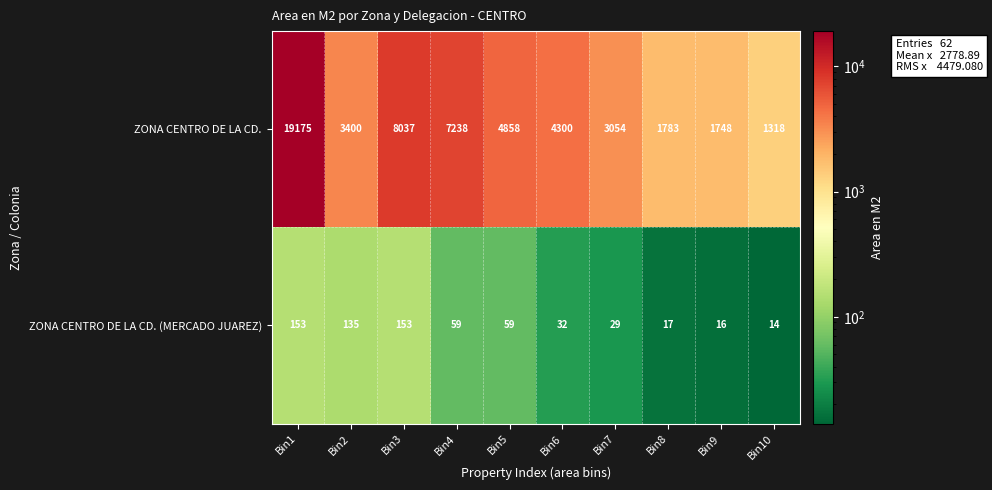

Which category has the highest value in the ZONA CENTRO DE LA CD. series?

Bin1